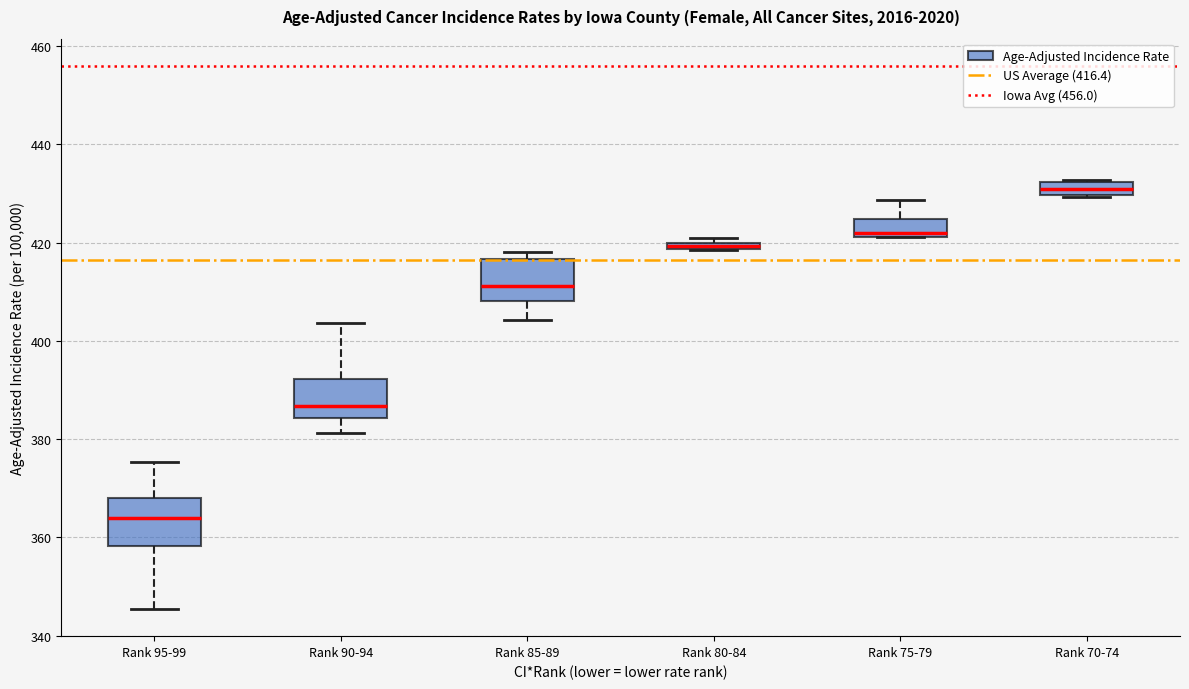

Which box's median line is the highest?

Rank 70-74